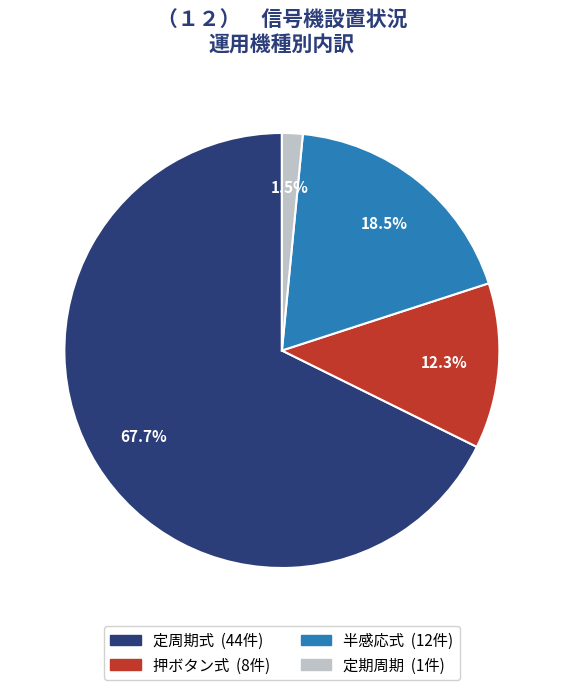

Is it true that 定期周期 is 27% of the pie?

False